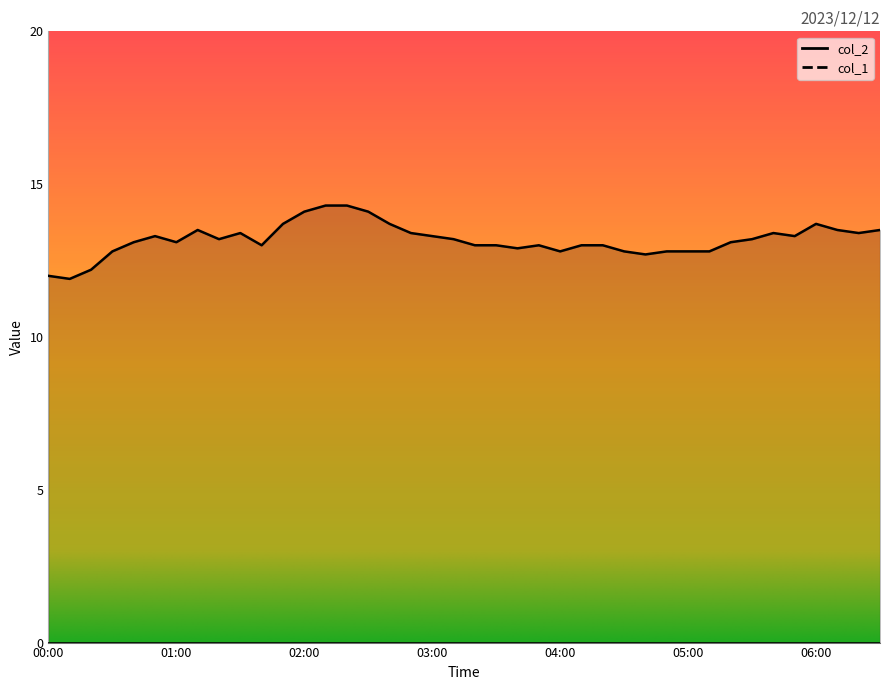

Rank the categories by value from lowest to highest.

00:10, 00:00, 00:20, 04:40, 00:30, 04:00, 04:30, 04:50, 05:00, 05:10, 03:40, 01:40, 03:20, 03:30, 03:50, 04:10, 04:20, 00:40, 01:00, 05:20, 01:20, 03:10, 05:30, 00:50, 03:00, 05:50, 01:30, 02:50, 05:40, 06:20, 01:10, 06:10, 06:30, 01:50, 02:40, 06:00, 02:00, 02:30, 02:10, 02:20